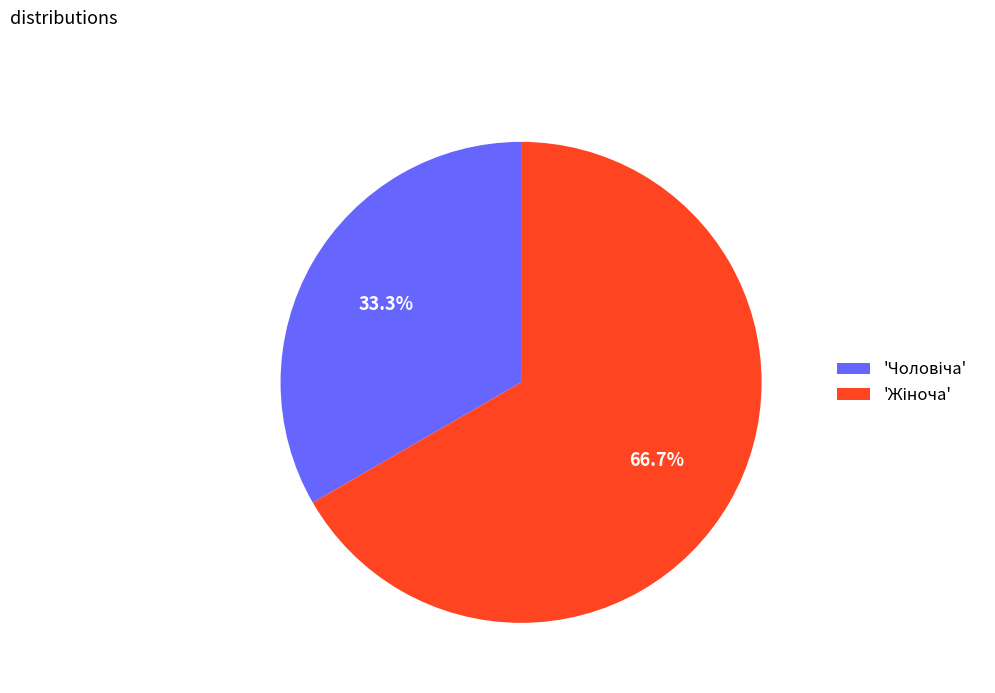

How many slices are in this pie chart?

2